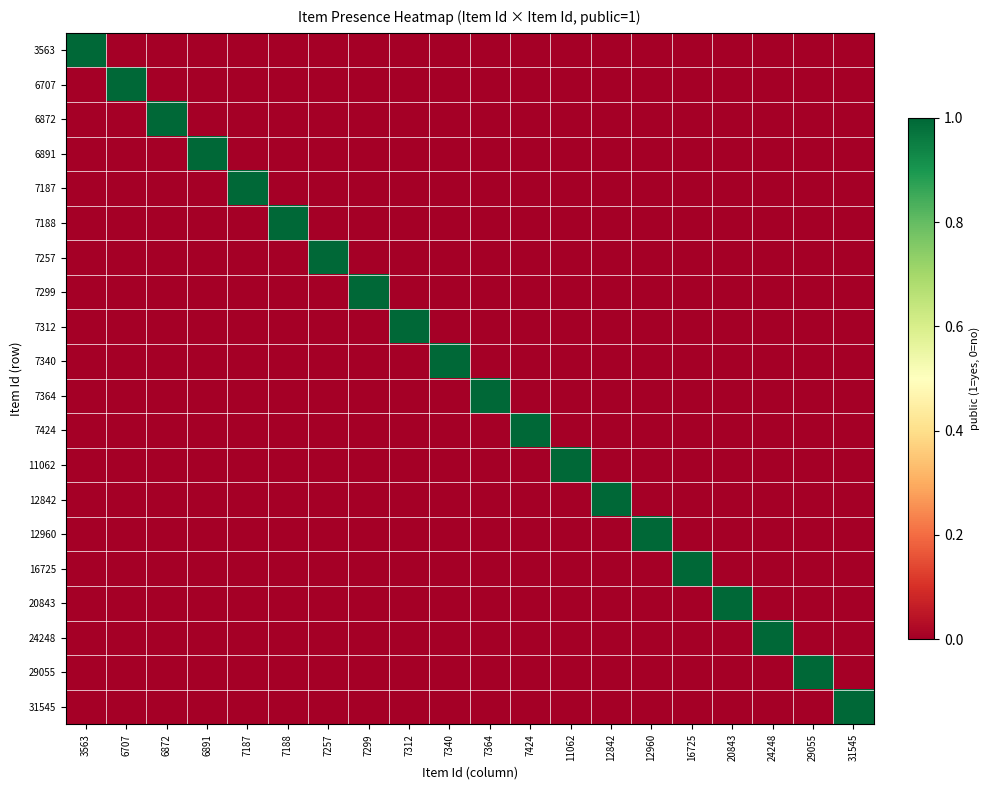

List the series in order of their peak value, highest first.

3563, 6707, 6872, 6891, 7187, 7188, 7257, 7299, 7312, 7340, 7364, 7424, 11062, 12842, 12960, 16725, 20843, 24248, 29055, 31545